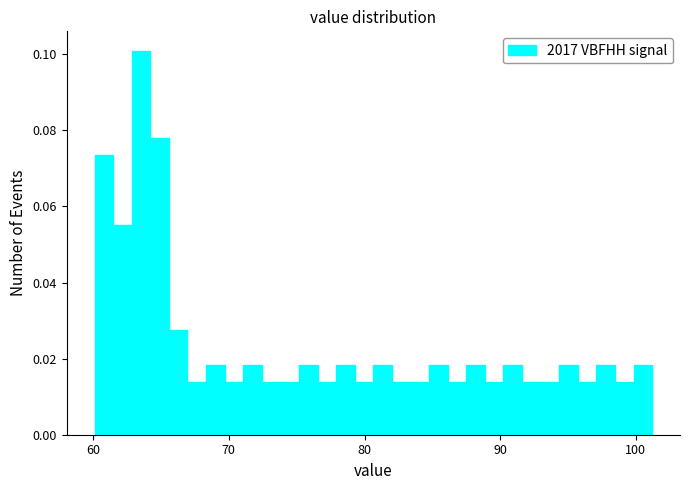

Around what value on the x-axis is the tallest bar? Give the approximate position of its centre, as read against the axis.

64